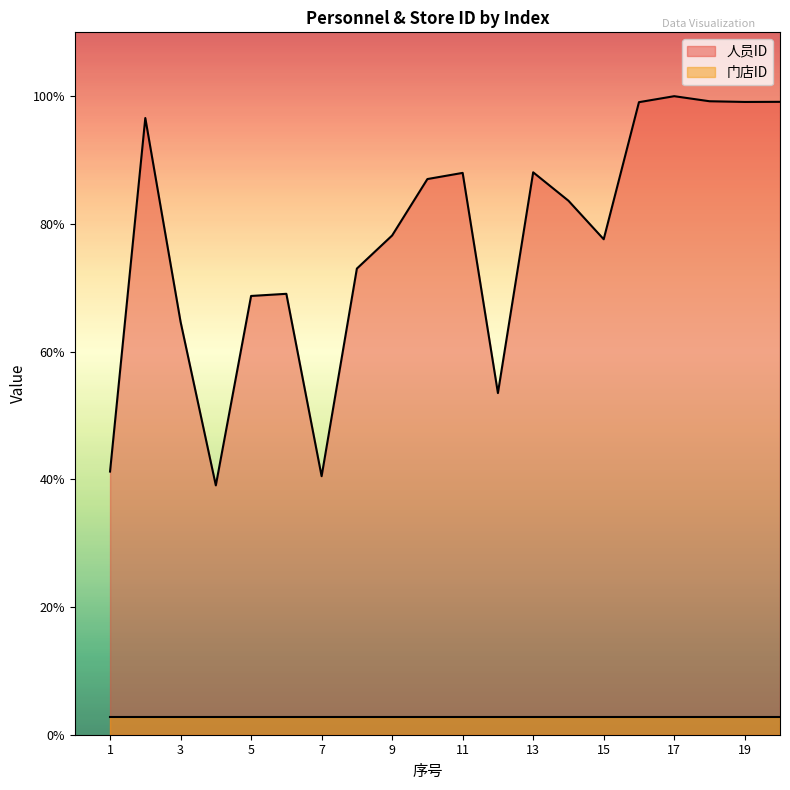

What is the difference between the values at 13 and 14?

445.0